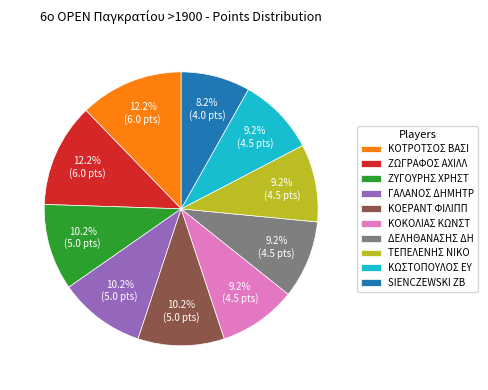

To the nearest percent, what is the average slice percentage?

10%